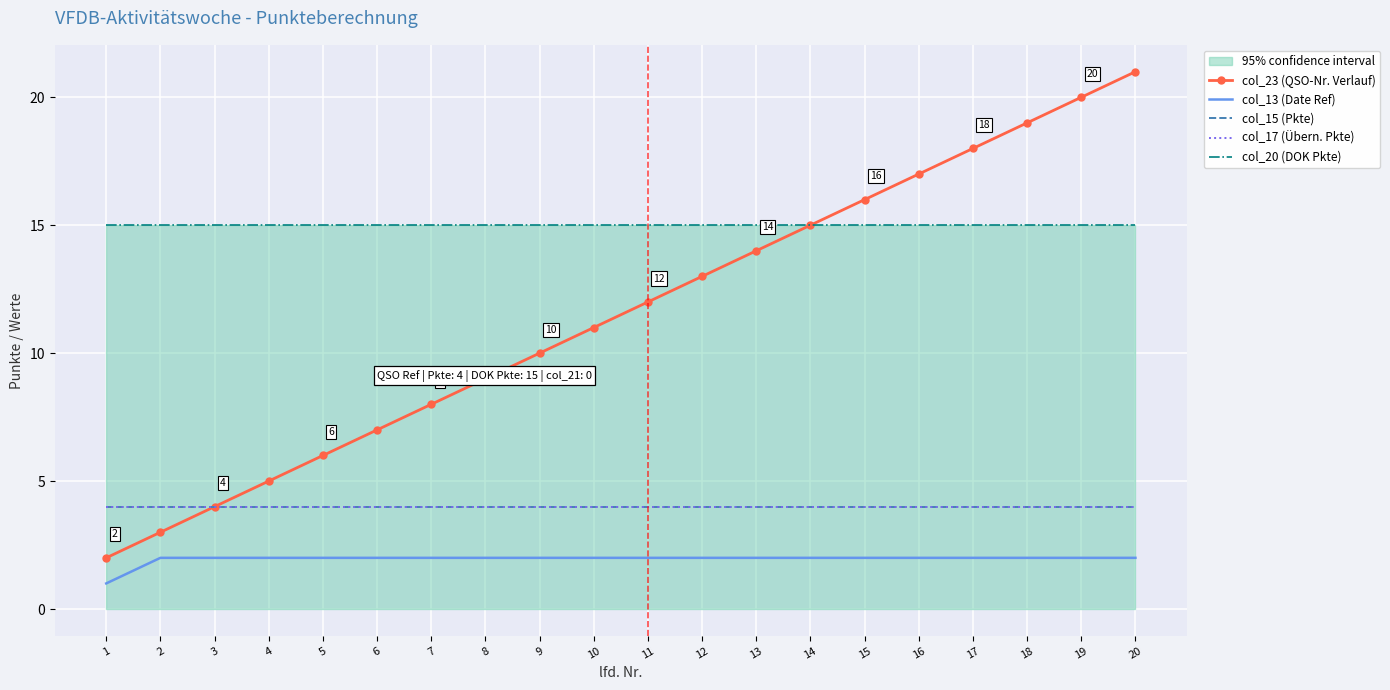

True or false: col_15 (Pkte) and col_17 (Übern. Pkte) cross at least once.

False